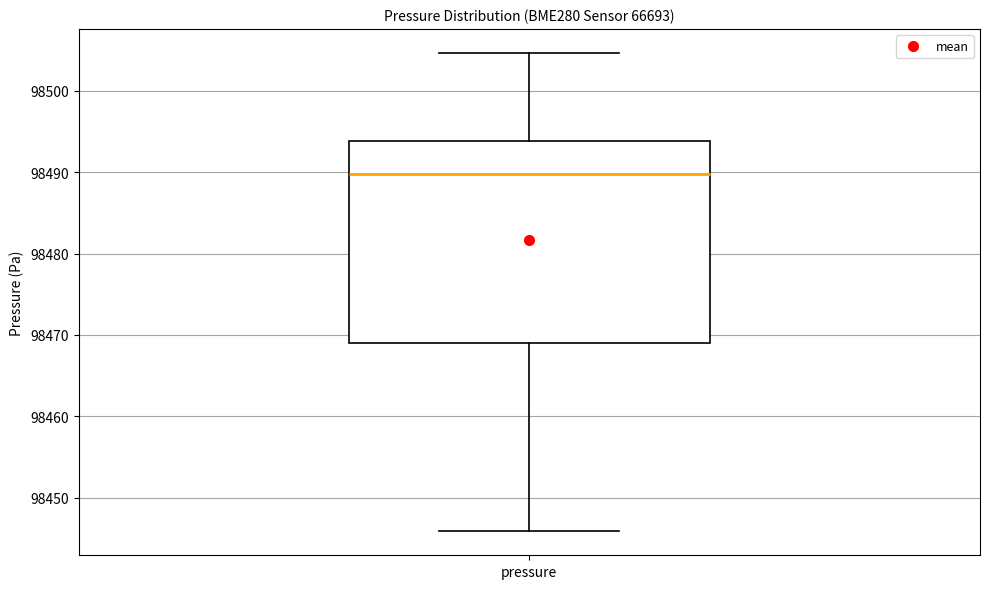

Where does the upper whisker of the box for pressure end on the y-axis? The values are not printed on the chart, so give them approximately, as read against the axis.

98505